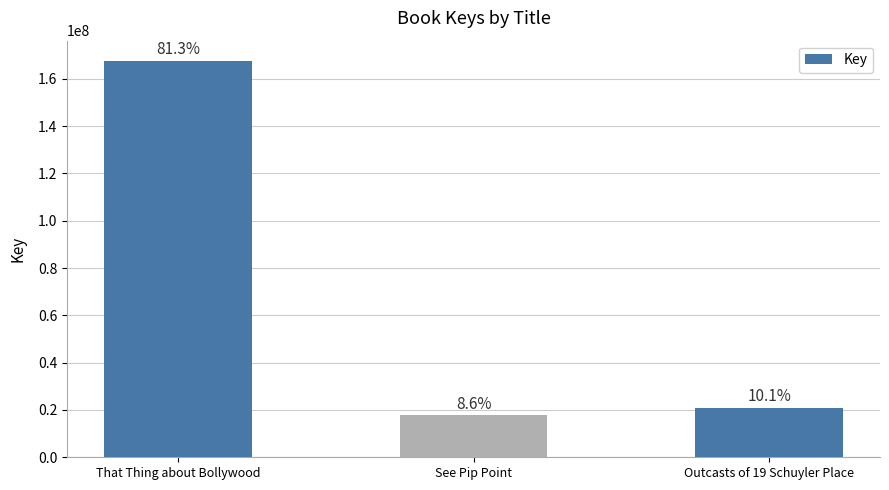

Are the bars grouped side by side (vs. stacked)?

No